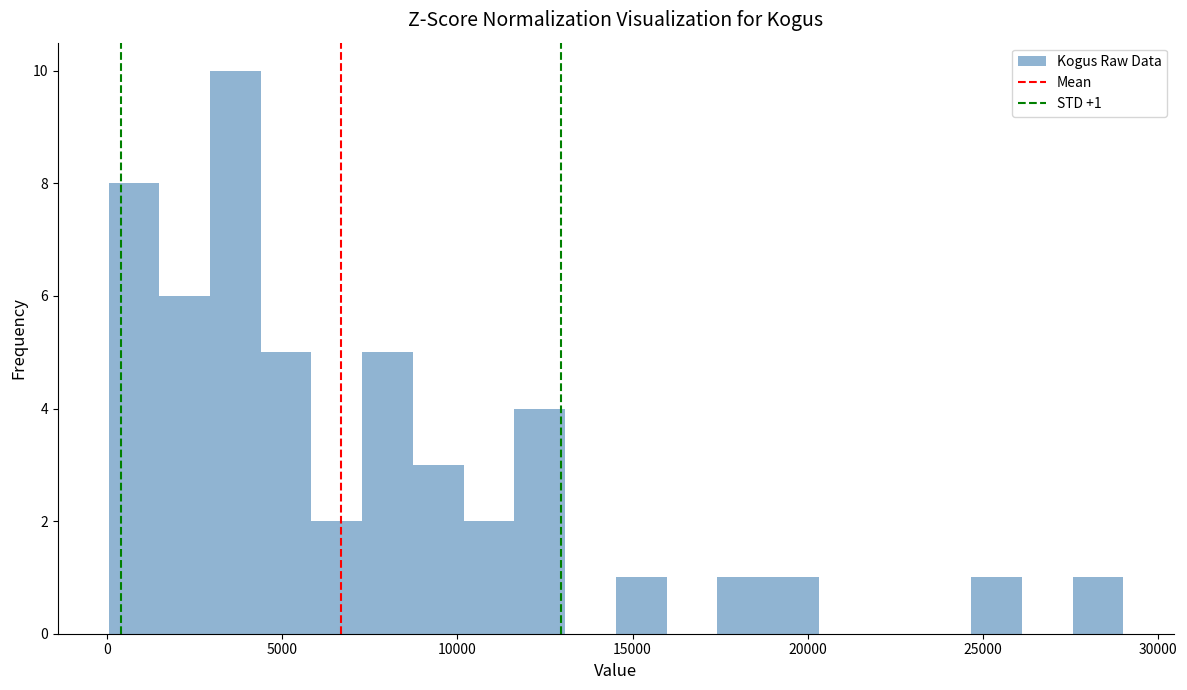

Read against the x-axis, roughly where is the centre of the tallest bar?

3500